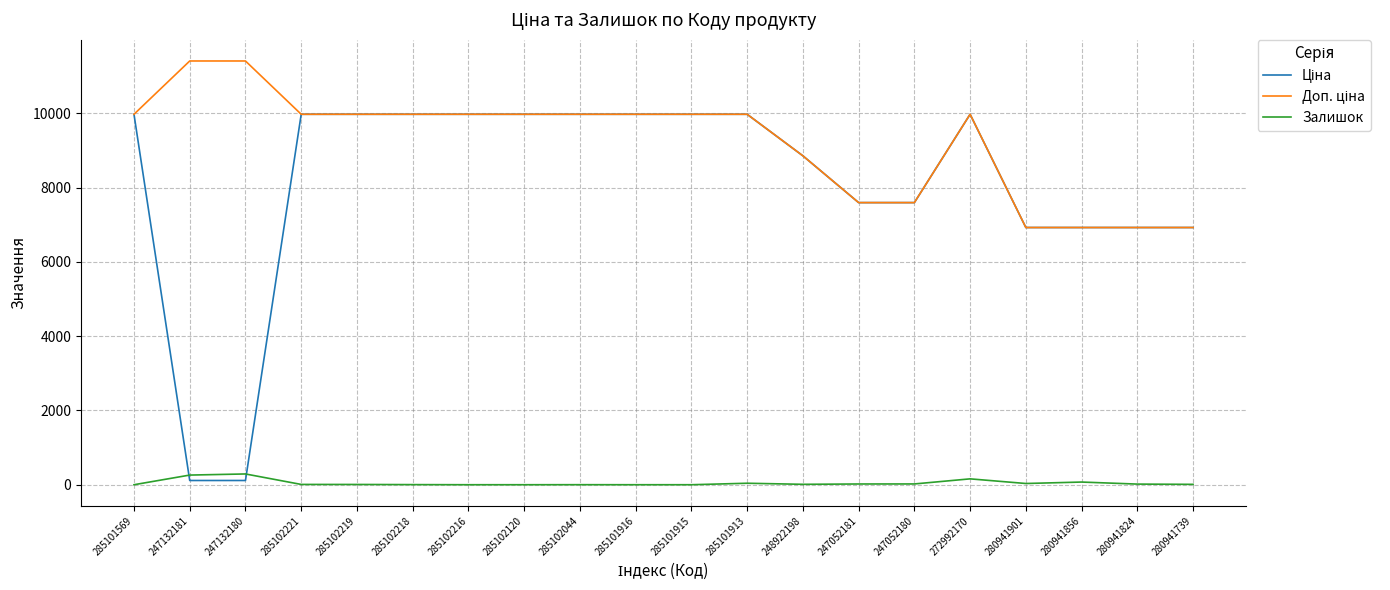

The Залишок series shows 3.0 at 285102218. True or false?

True